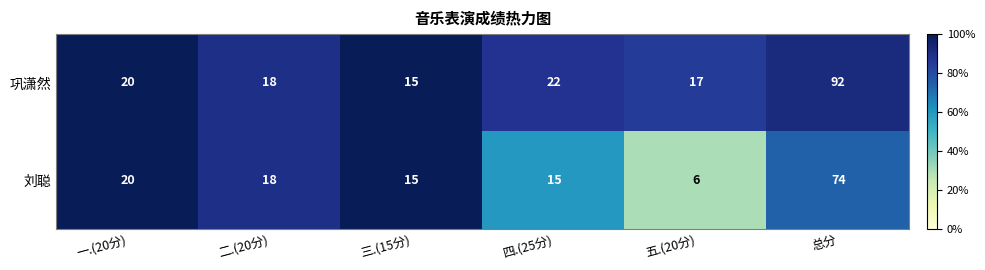

What is the sum of the 刘聪 values at 五.(20分) and 一.(20分)?

26